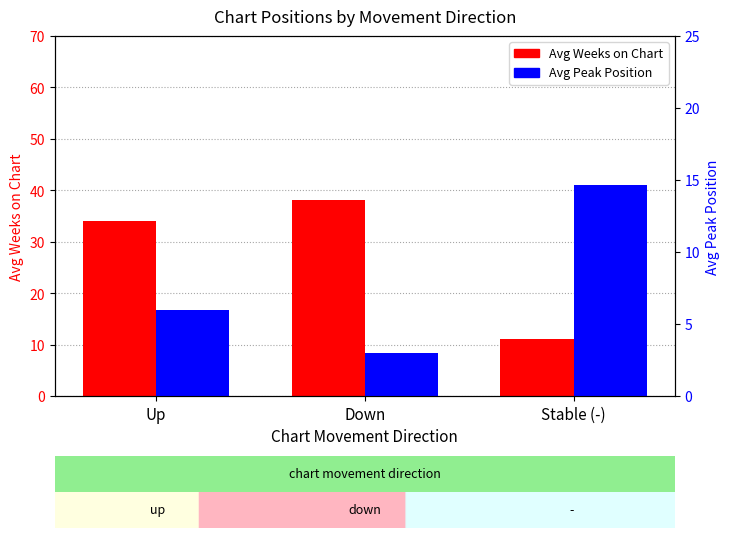

What is the label of the 1st bar from the left?

Up